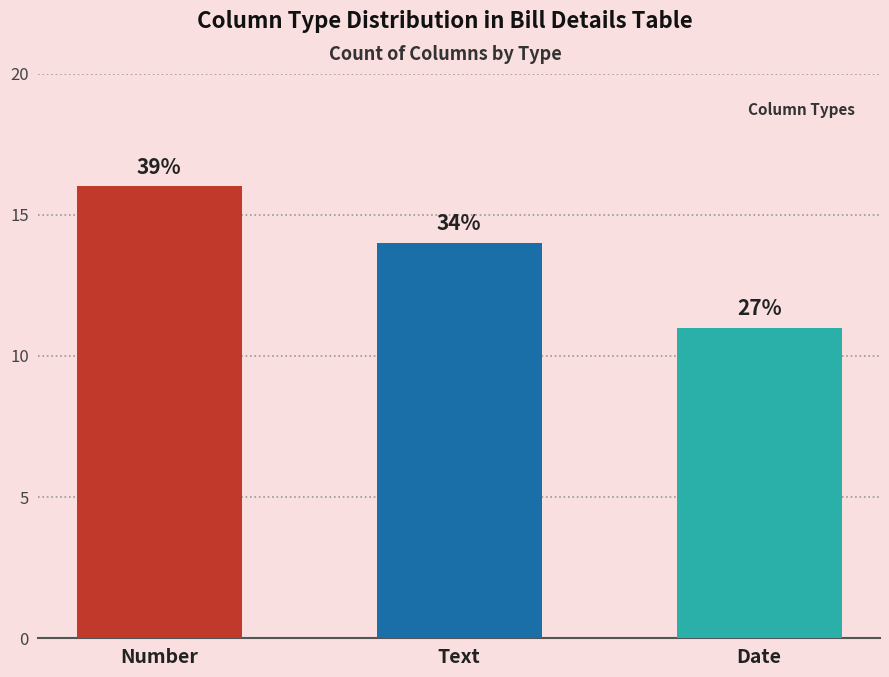

Where is the data nearest to the value 13?

Text